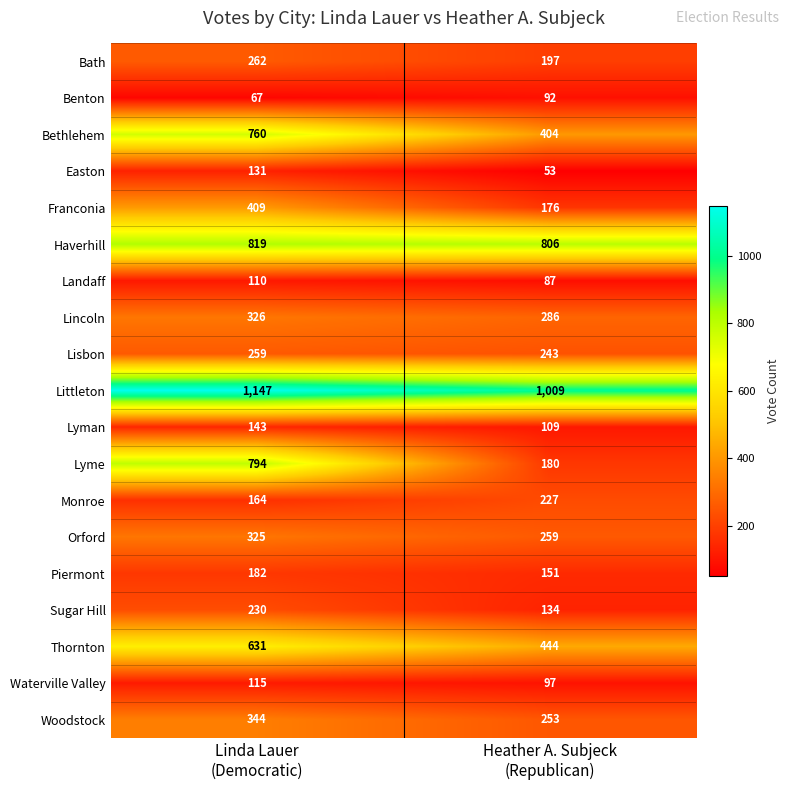

Rank the series at Linda Lauer
(Democratic) from highest to lowest value.

Littleton, Haverhill, Lyme, Bethlehem, Thornton, Franconia, Woodstock, Lincoln, Orford, Bath, Lisbon, Sugar Hill, Piermont, Monroe, Lyman, Easton, Waterville Valley, Landaff, Benton